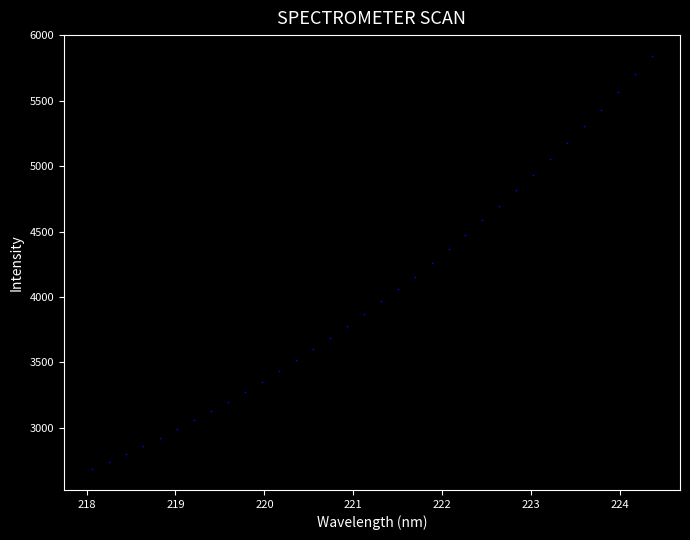

What is the range of Y values (max minus min)?

3161.2